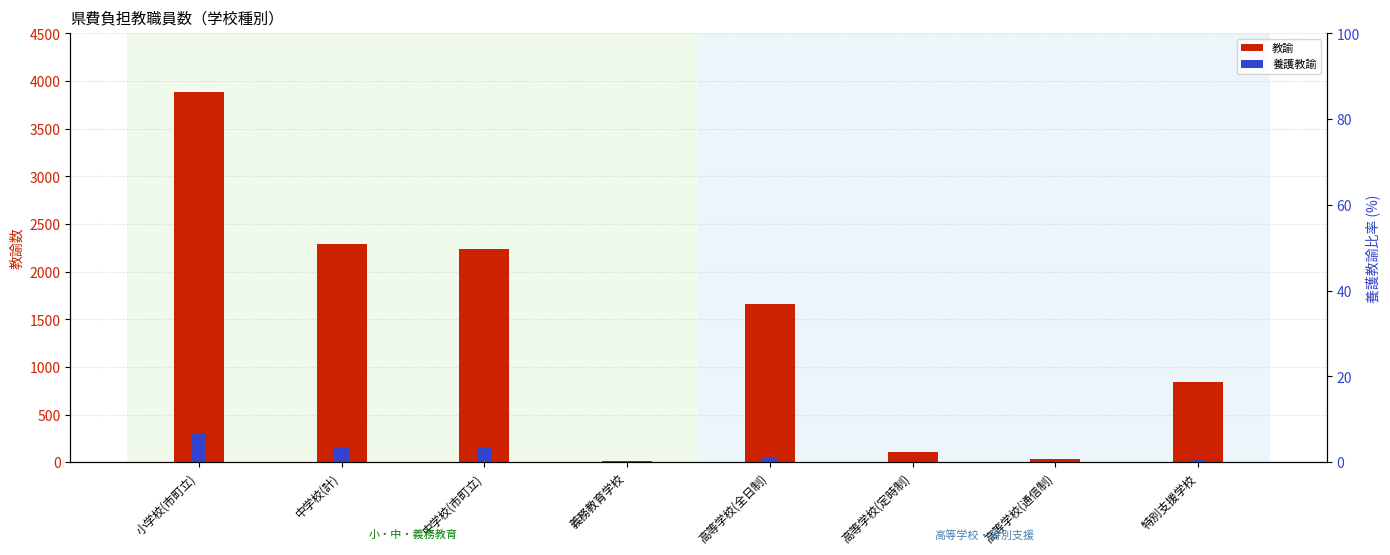

What value does the 教諭 series have at 高等学校(全日制), to the nearest 10?

1660